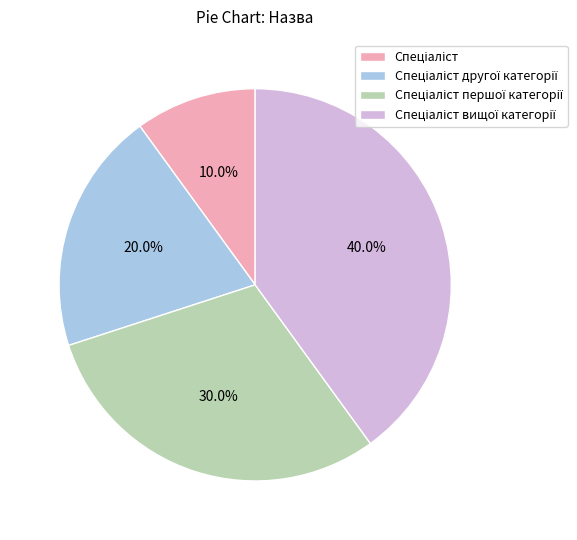

Is there any slice that represents more than half of the pie?

No